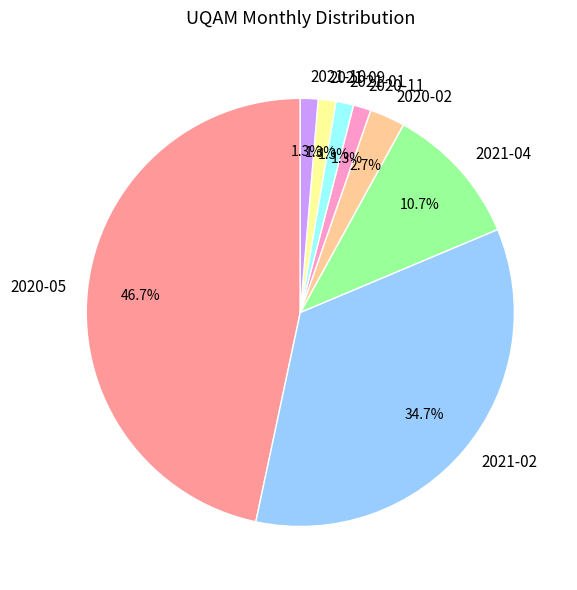

Does 2020-05 account for over 50% of the chart?

No